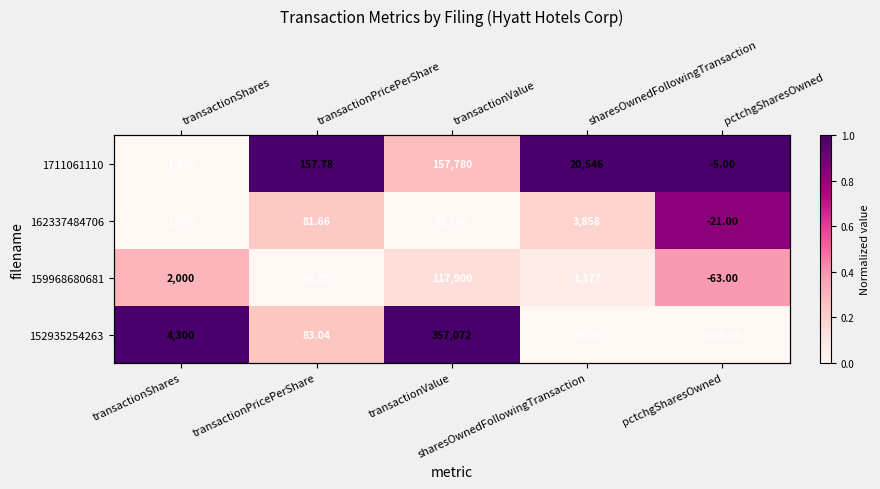

What is the greatest value displayed?

1.0